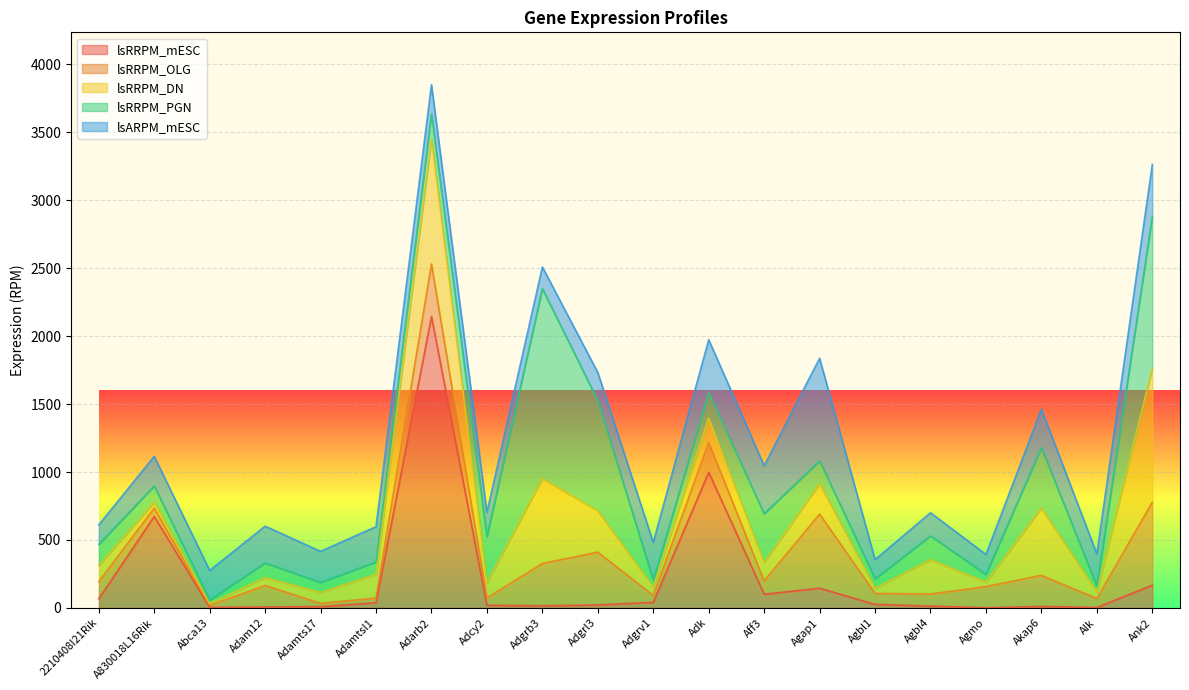

What is the sum of the lsRRPM_DN values at Ank2 and Adamtsl1?

1158.3